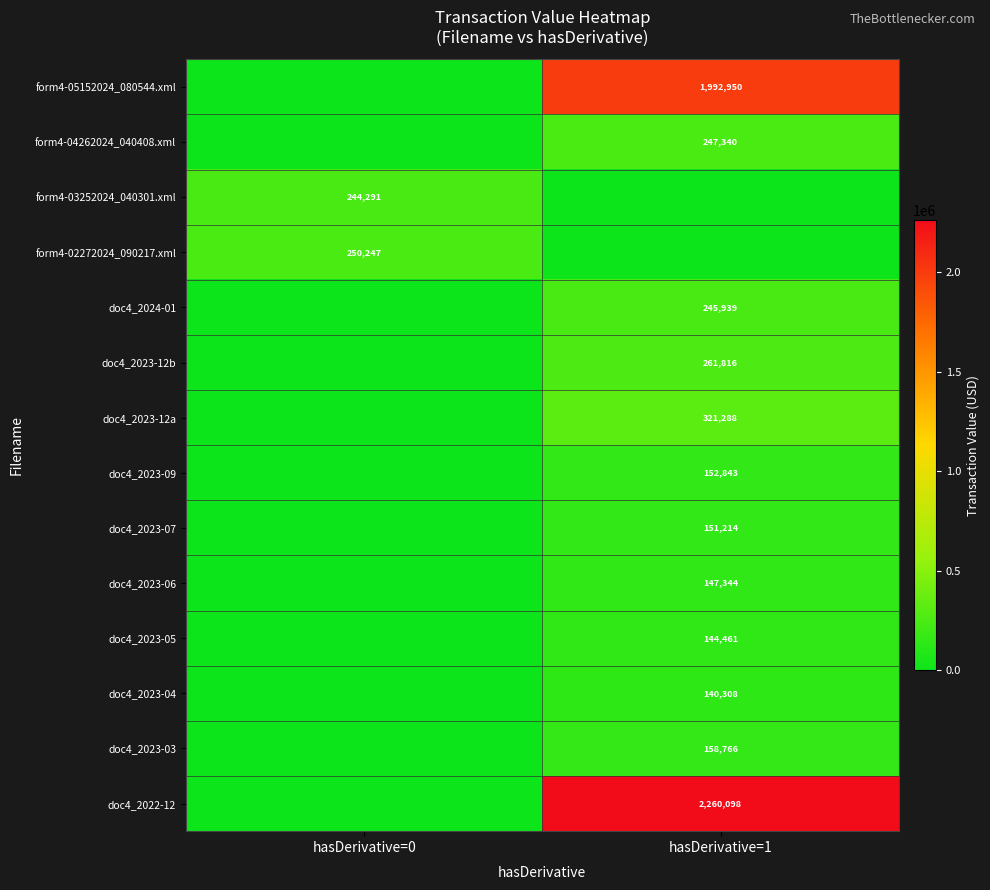

The doc4_2023-12a series shows 321288 at hasDerivative=1. True or false?

True